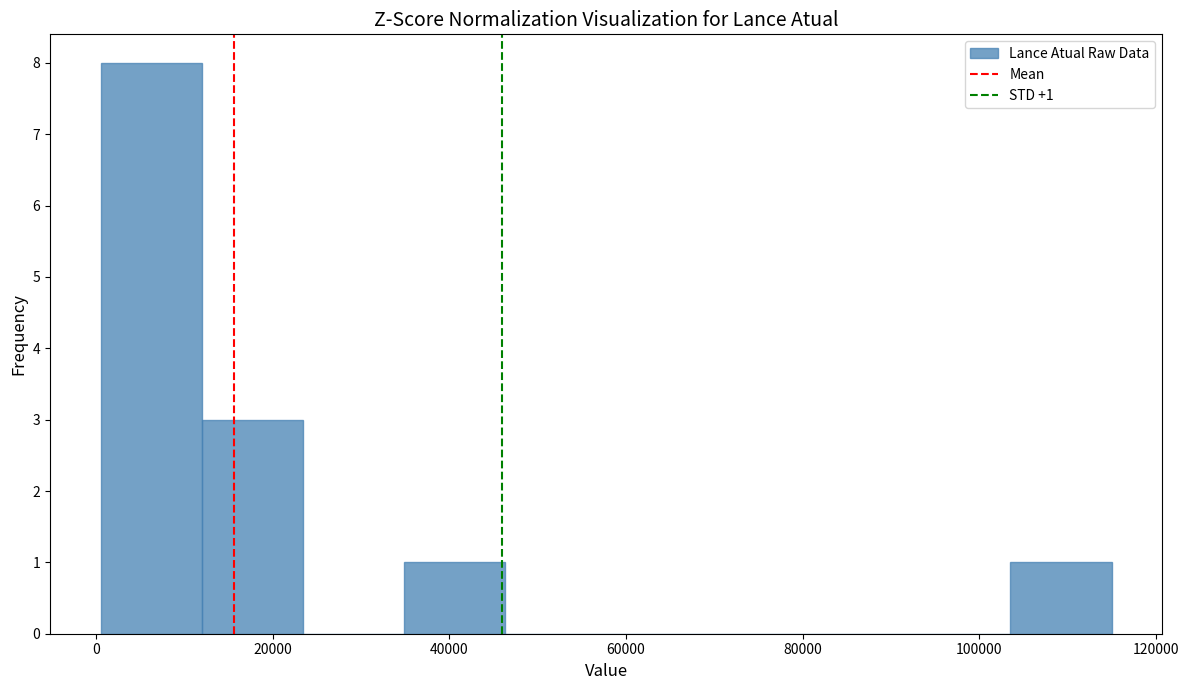

Over which range of the x-axis is the bar tallest?

0 to 12000